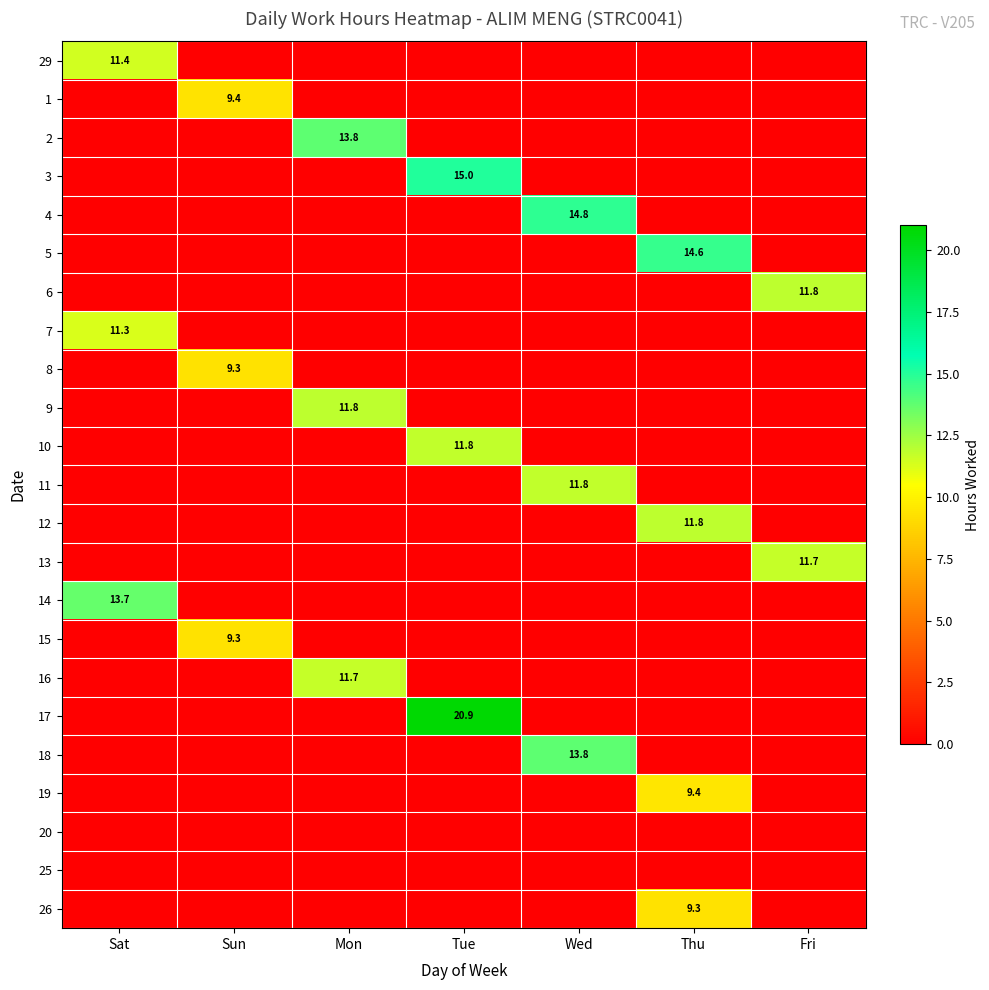

True or false: 3 has a value of 25.0 at Tue.

False